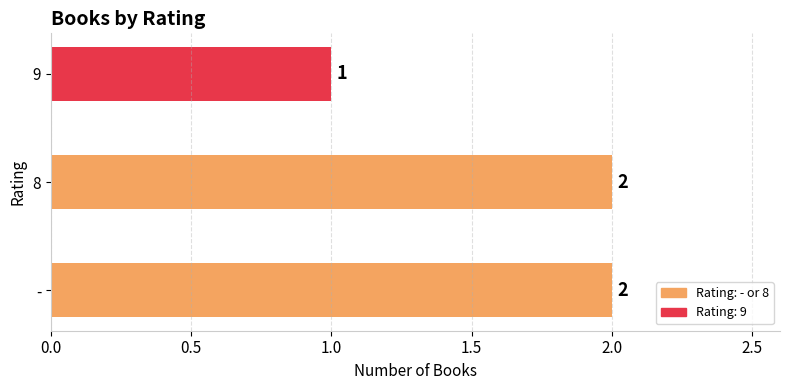

Reading top to bottom, list all the values displayed in this chart.

1	2	2